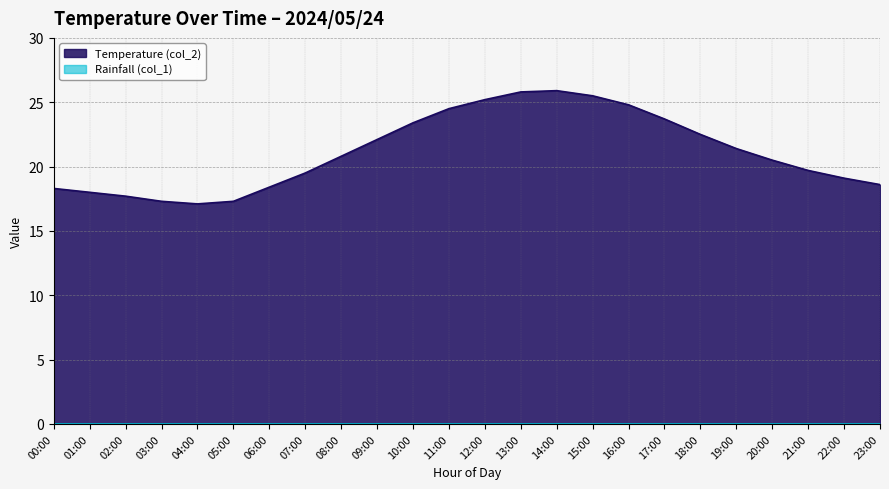

Rank the categories by value from highest to lowest.

14:00, 13:00, 15:00, 12:00, 16:00, 11:00, 17:00, 10:00, 18:00, 09:00, 19:00, 08:00, 20:00, 21:00, 07:00, 22:00, 23:00, 06:00, 00:00, 01:00, 02:00, 03:00, 05:00, 04:00